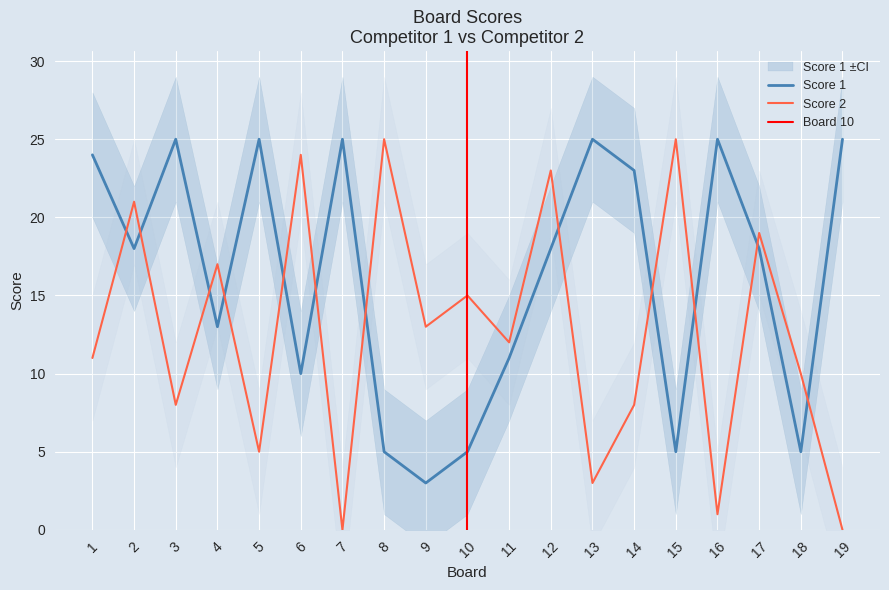

Which series has the largest total across all categories?

Score 1